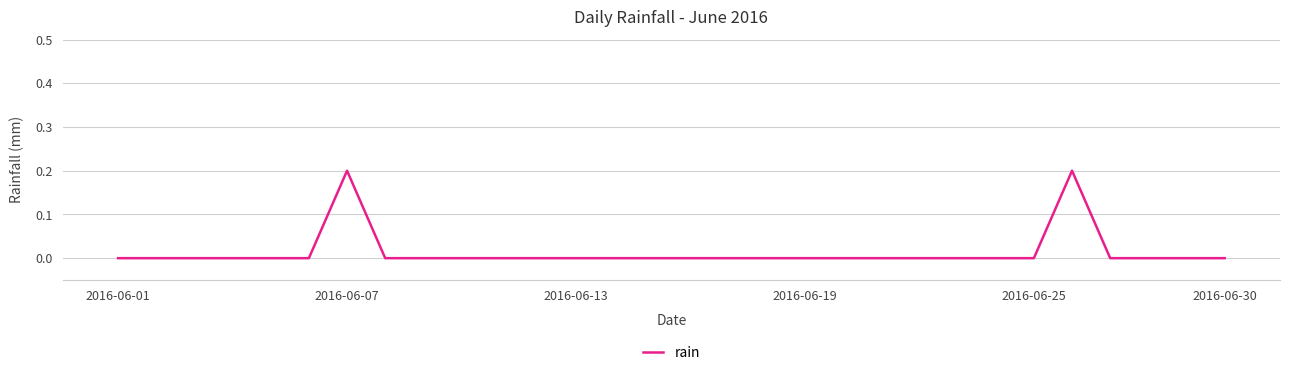

Reading left to right, what are all the values shown in this chart?

0.0	0.0	0.0	0.0	0.0	0.0	0.2	0.0	0.0	0.0	0.0	0.0	0.0	0.0	0.0	0.0	0.0	0.0	0.0	0.0	0.0	0.0	0.0	0.0	0.0	0.2	0.0	0.0	0.0	0.0